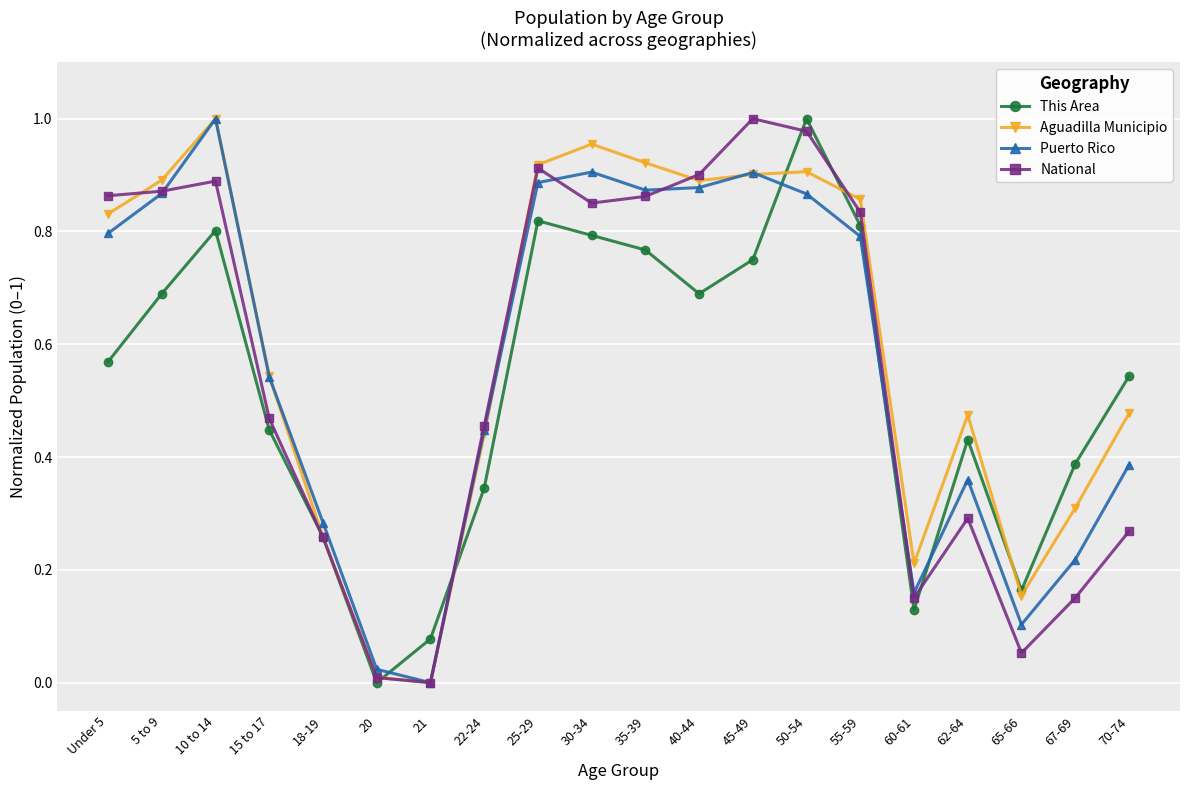

At which category does Puerto Rico reach its first local valley?

21